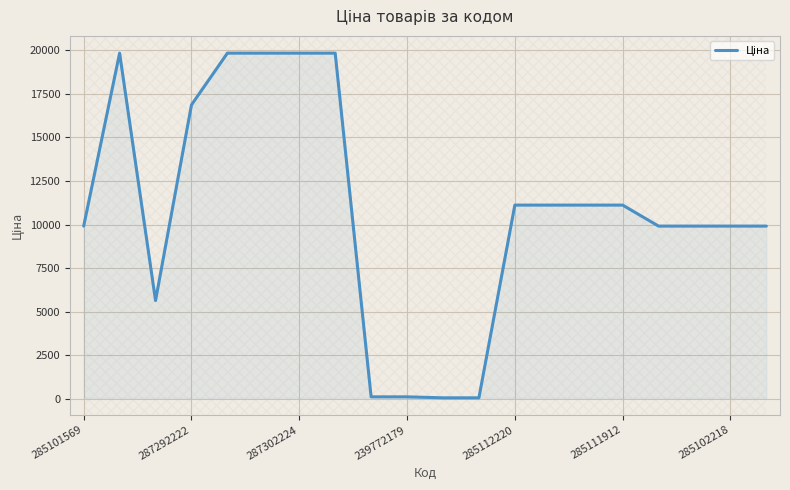

What is the maximum value shown in the chart?

19831.1